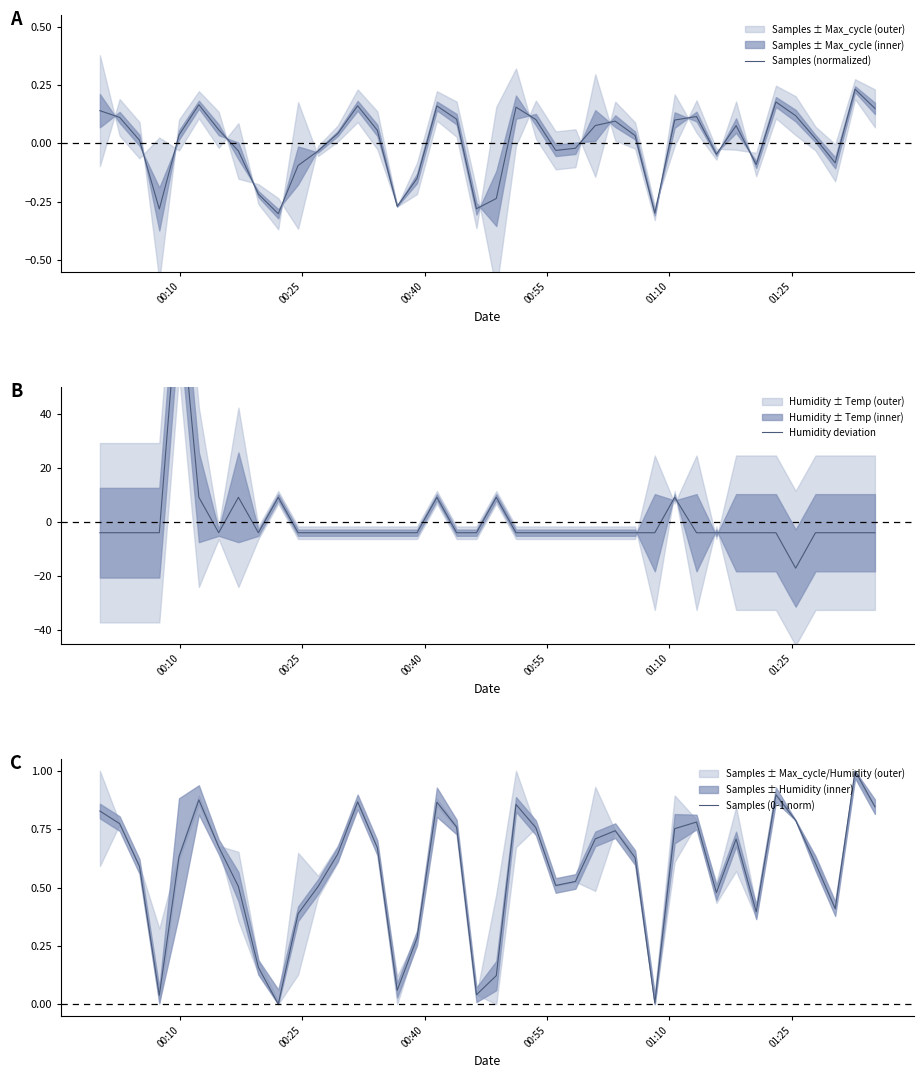

Count the number of data series in this chart.

3